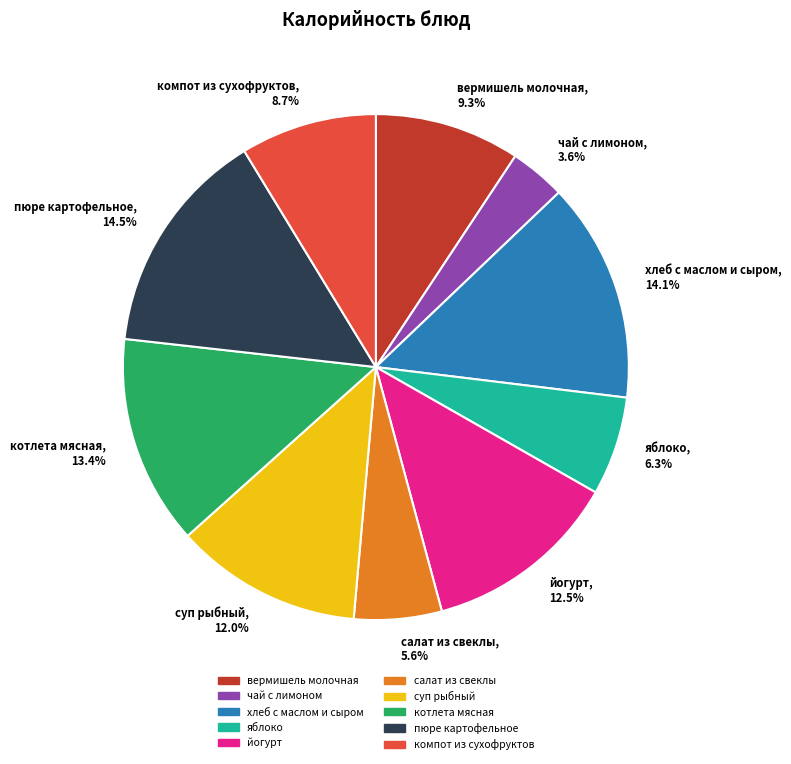

What is the smallest slice in the pie chart?

чай с лимоном